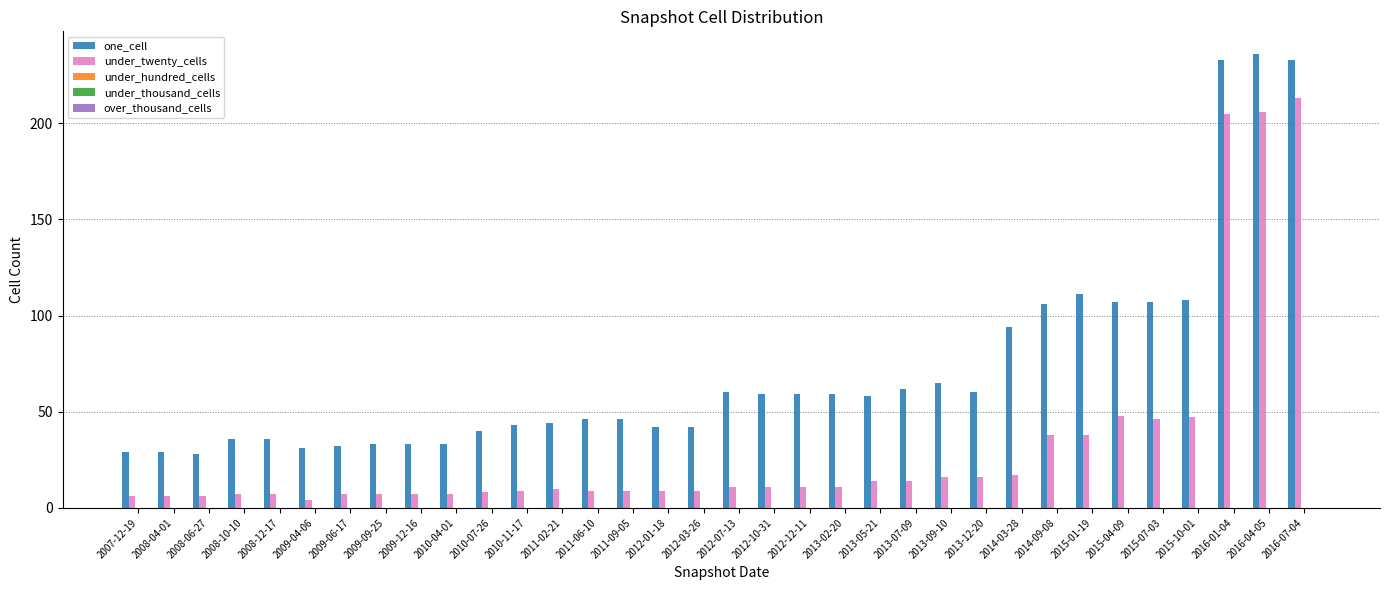

Are the bars grouped side by side (vs. stacked)?

Yes